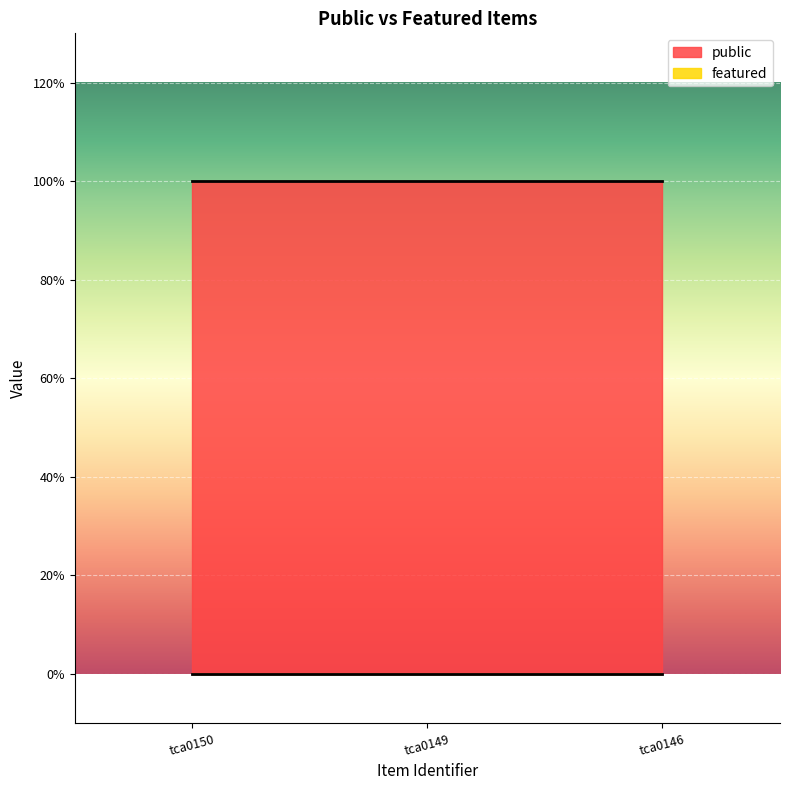

Reading left to right, transcribe all the data shown in this chart.

public: tca0150=1	tca0149=1	tca0146=1
featured: tca0150=0	tca0149=0	tca0146=0